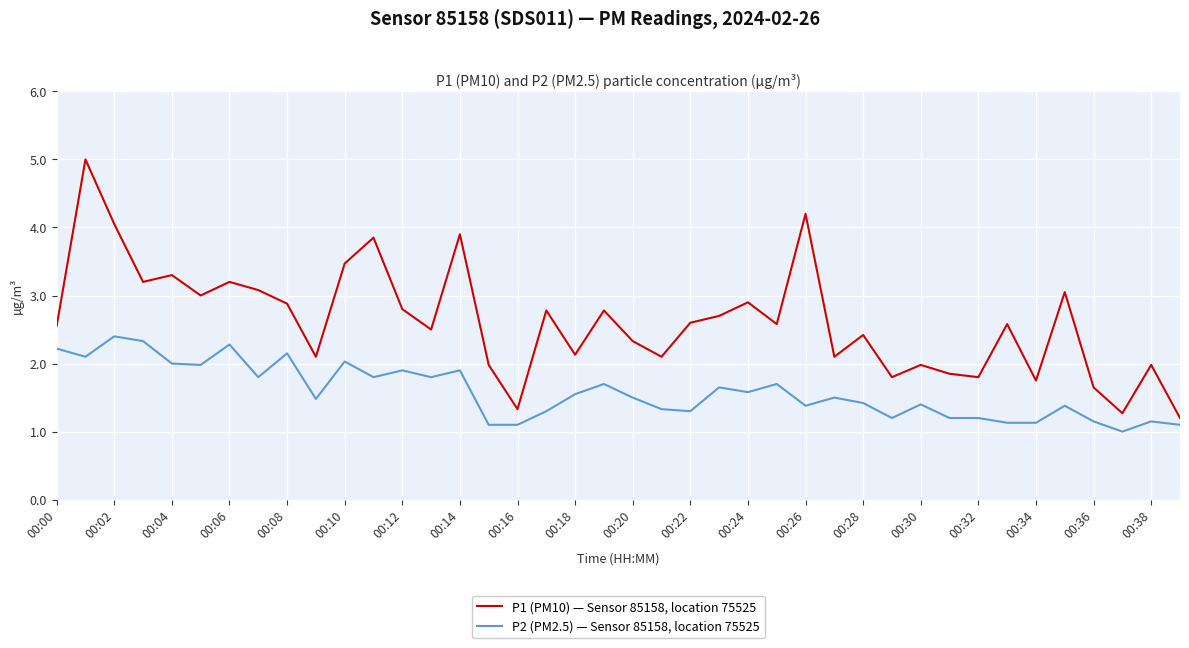

How many interior local valleys does the P1 (PM10) — Sensor 85158, location 75525 series have?

13